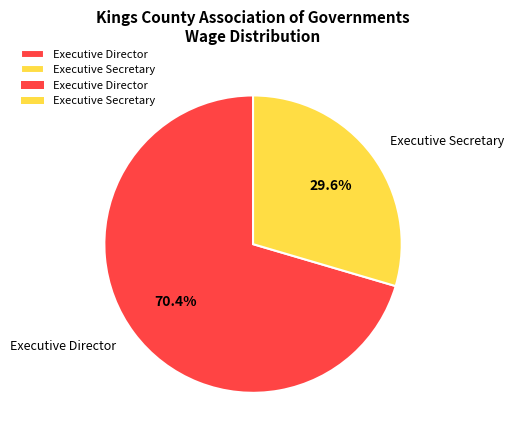

Which category has the biggest portion of the pie?

Executive Director